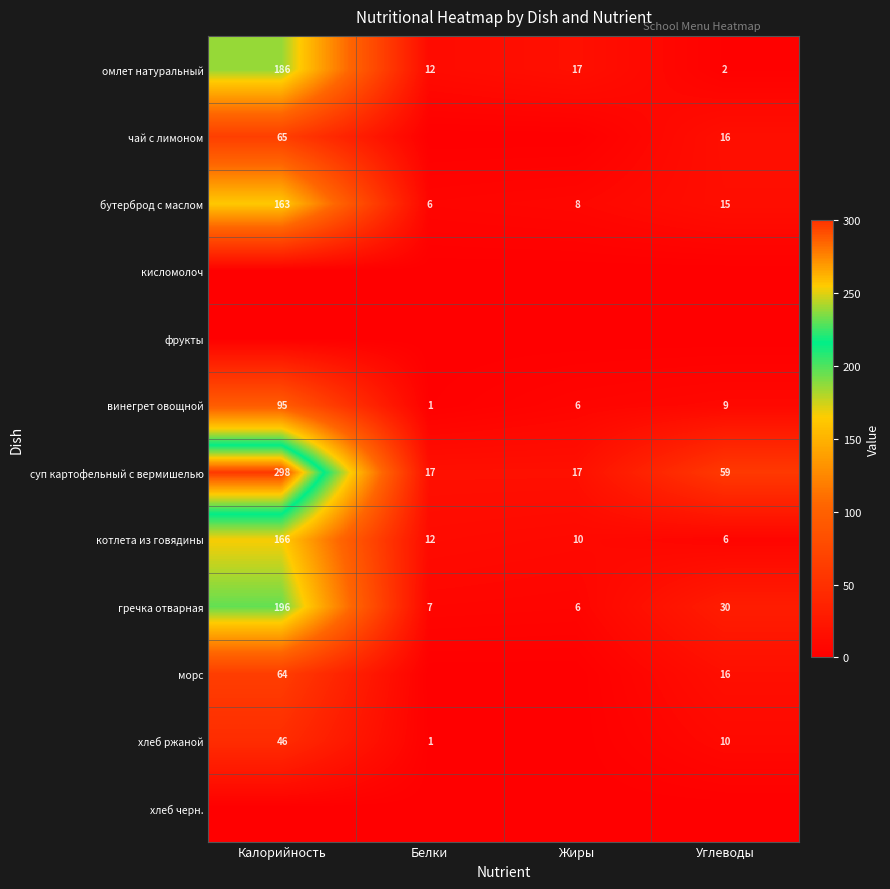

How many series are shown in this chart?

12